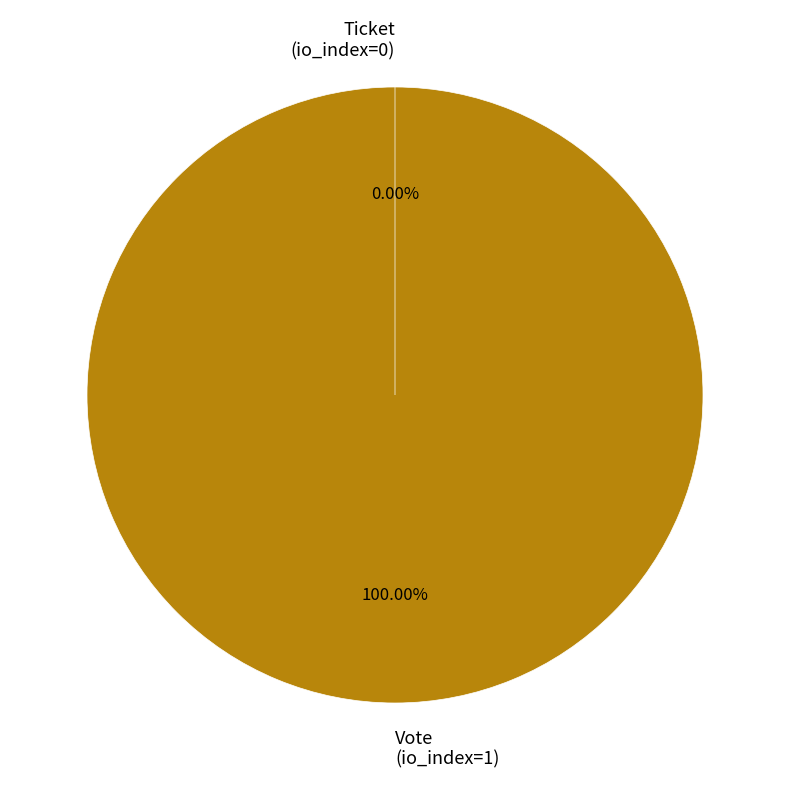

The Vote (io_index=1) slice represents 87% of the pie. True or false?

False